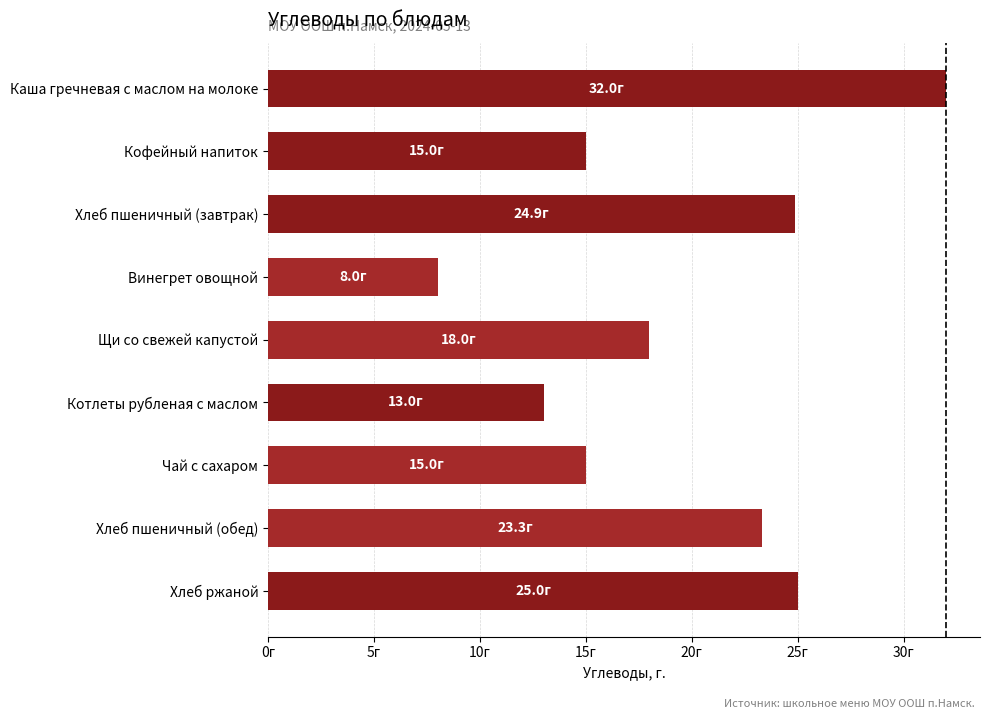

Does the chart contain any negative values?

No